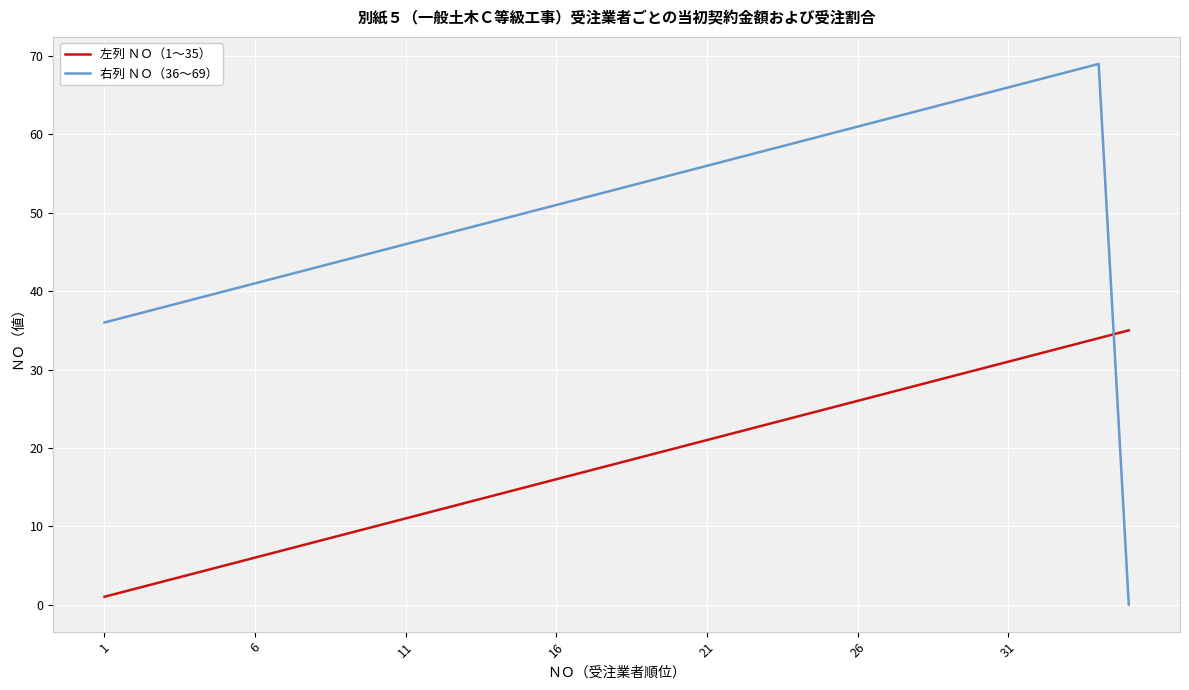

Which series has the widest spread of values?

右列 ＮＯ（36〜69）